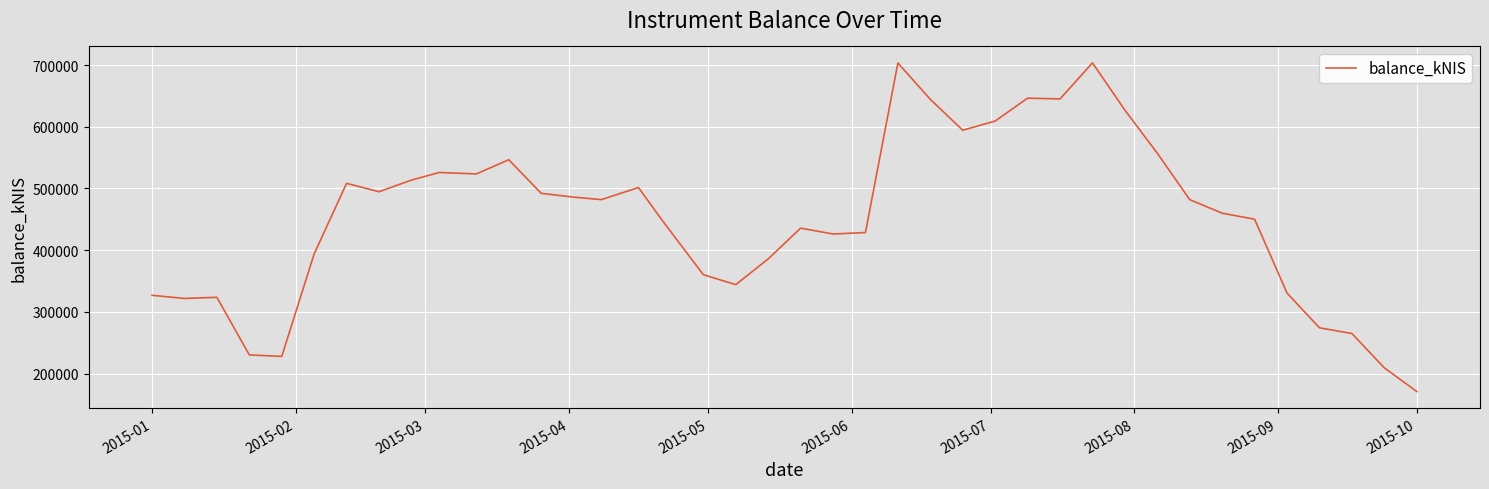

What is the difference between the maximum and minimum values?

532738.3